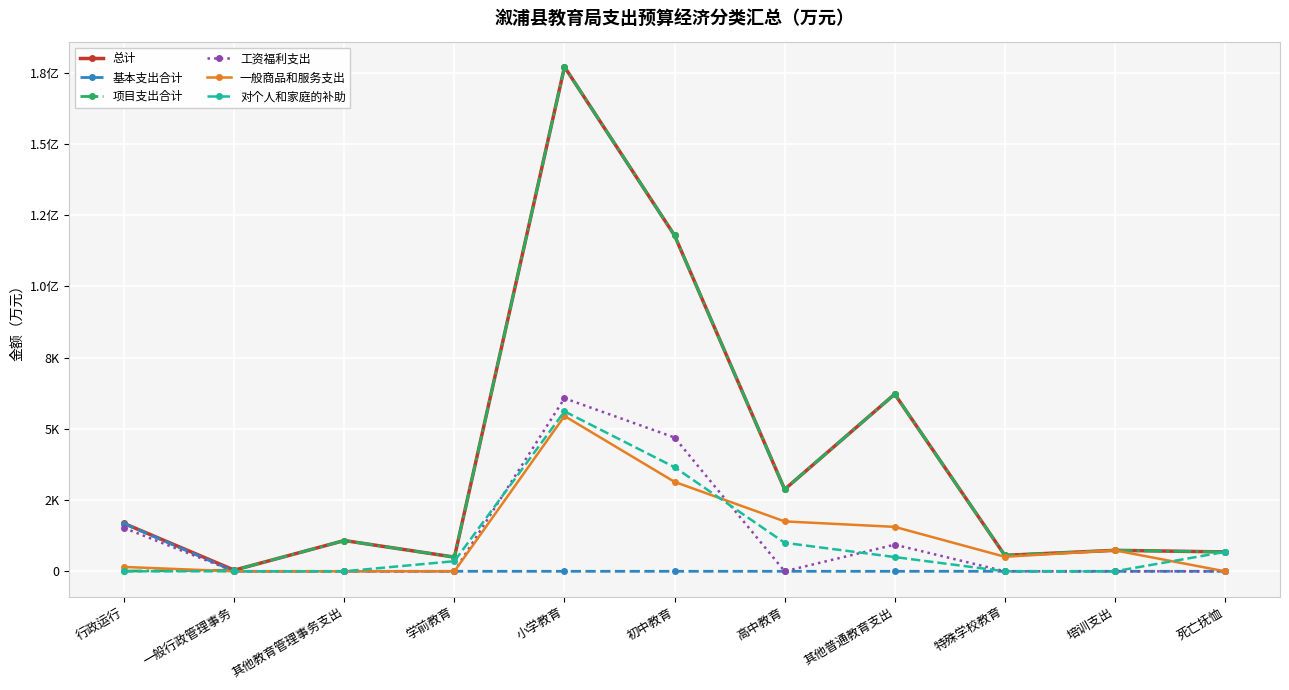

What are all the series names shown in the legend?

总计, 基本支出合计, 项目支出合计, 工资福利支出, 一般商品和服务支出, 对个人和家庭的补助